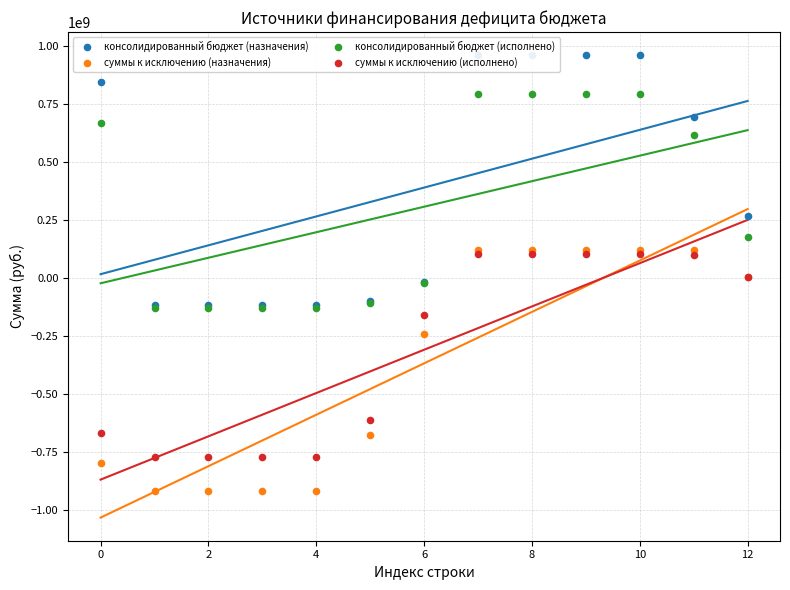

At how many categories does at least one series exceed -849904305?

13